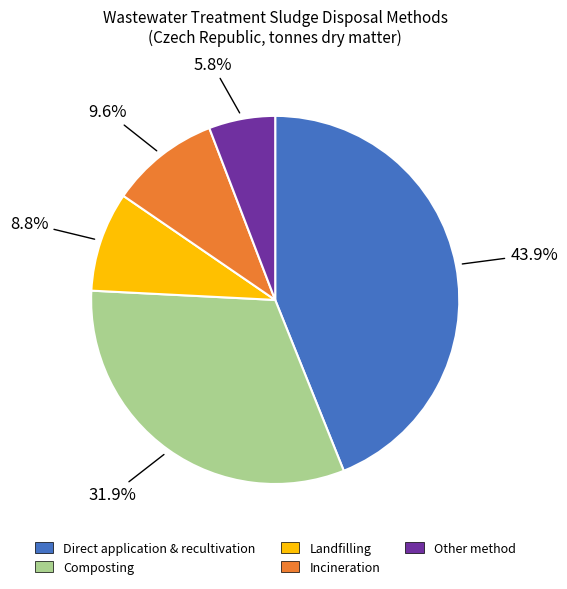

Does any single category account for the majority?

No